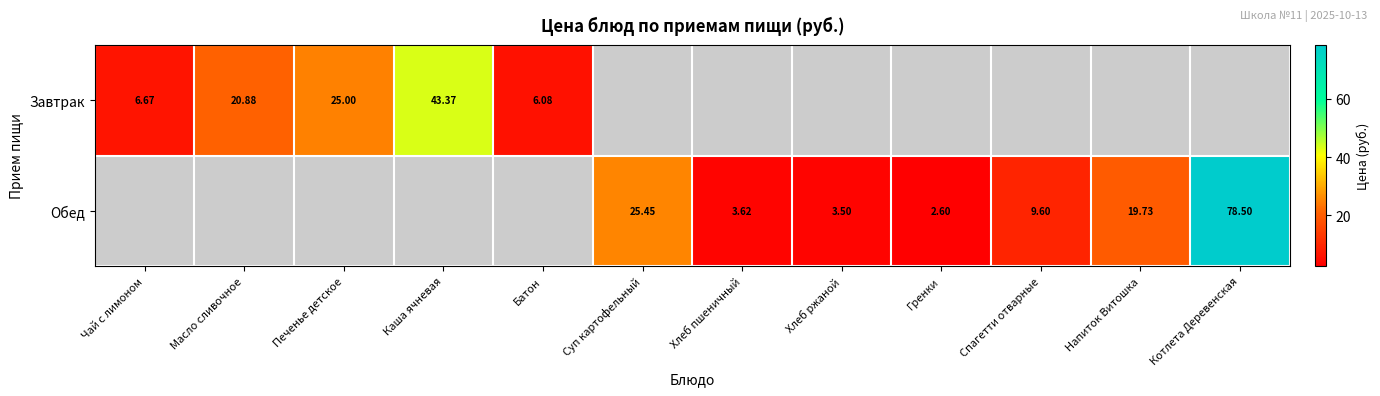

At which label does Завтрак reach its peak?

Каша ячневая